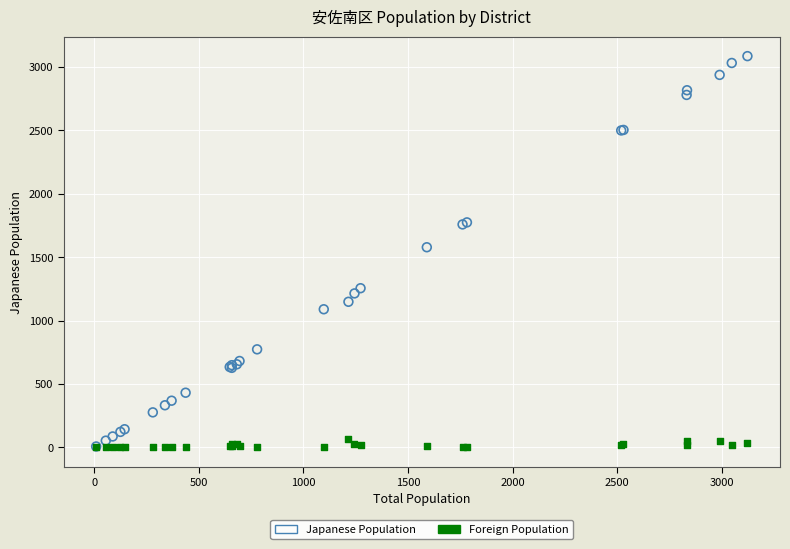

Across all series, what Y value is closest to 1543?

1579